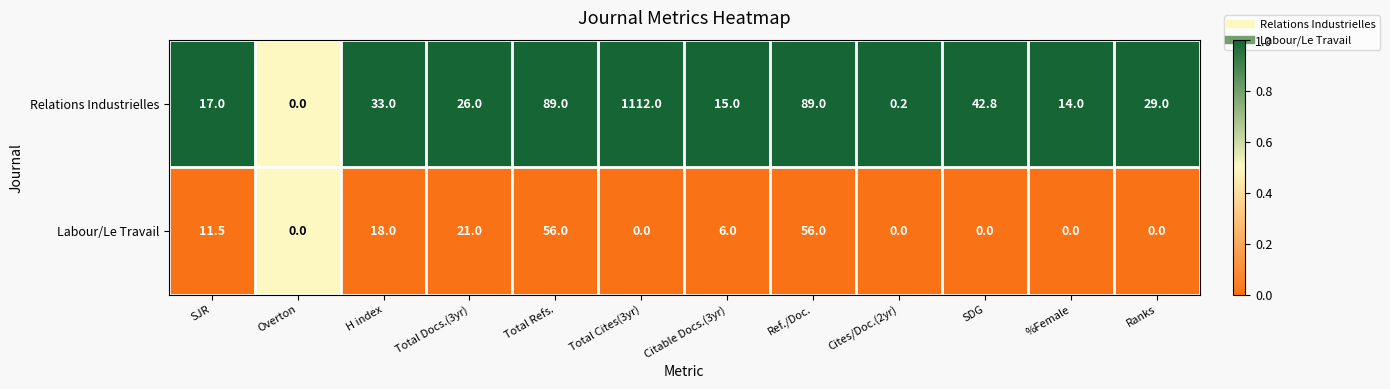

The value of Labour/Le Travail at Cites/Doc.(2yr) is 30.9. True or false?

False